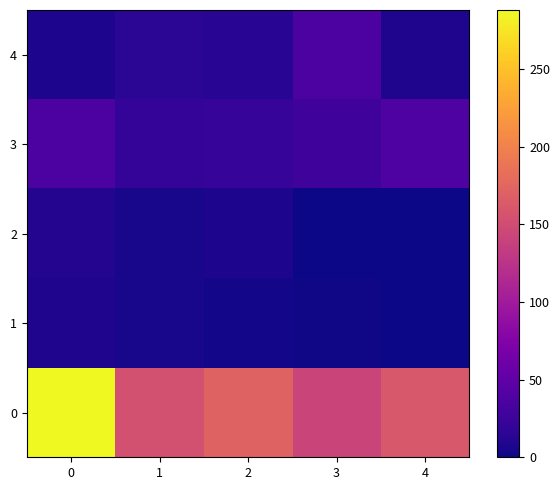

What is the total value across all series at 3?

208.0